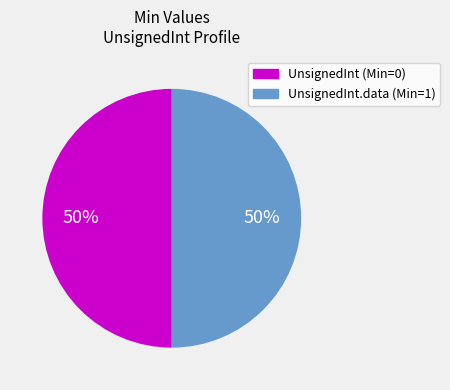

To the nearest percent, what is the average slice percentage?

50%